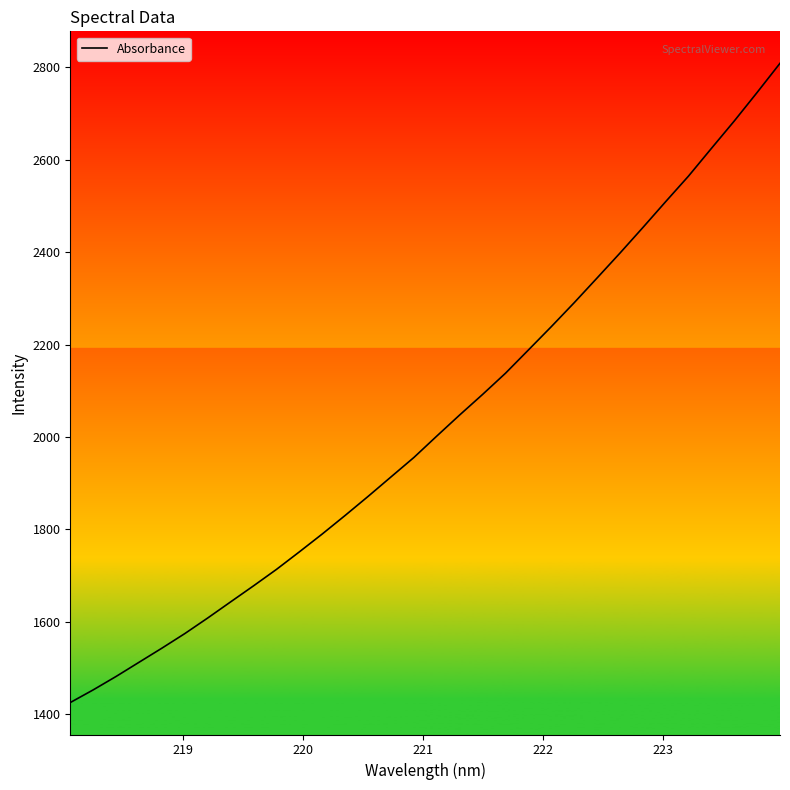

What is the minimum value shown in the chart?

1425.6